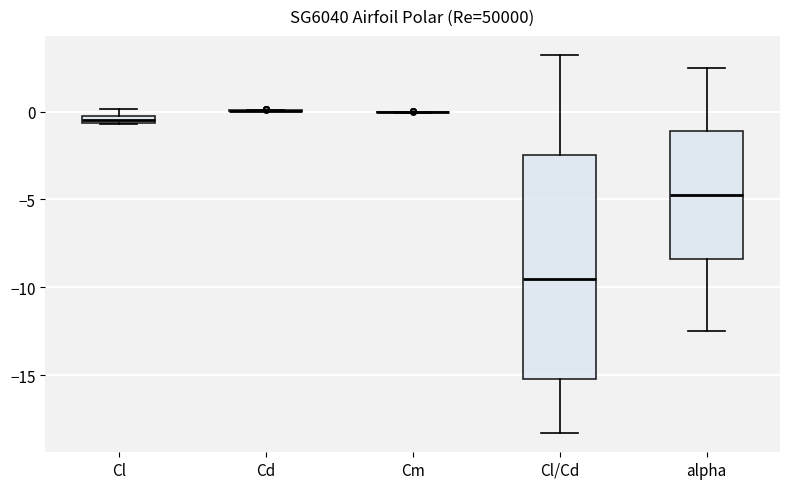

Comparing the boxes themselves (not the whiskers), which one is the tallest?

Cl/Cd